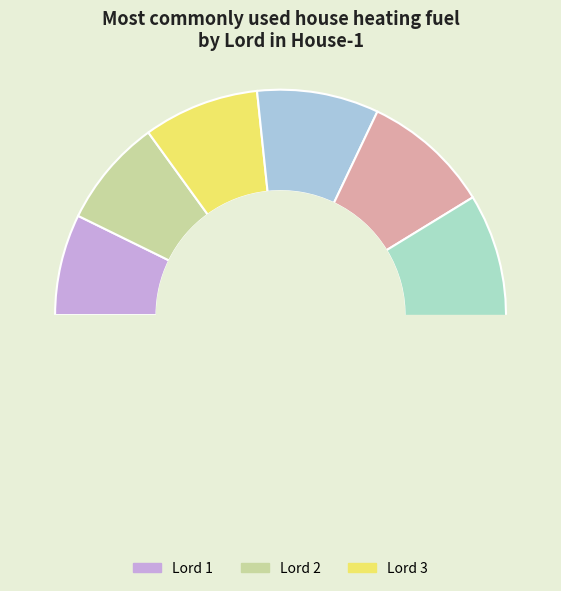

True or false: Lord 10 accounts for 8% of the total.

True